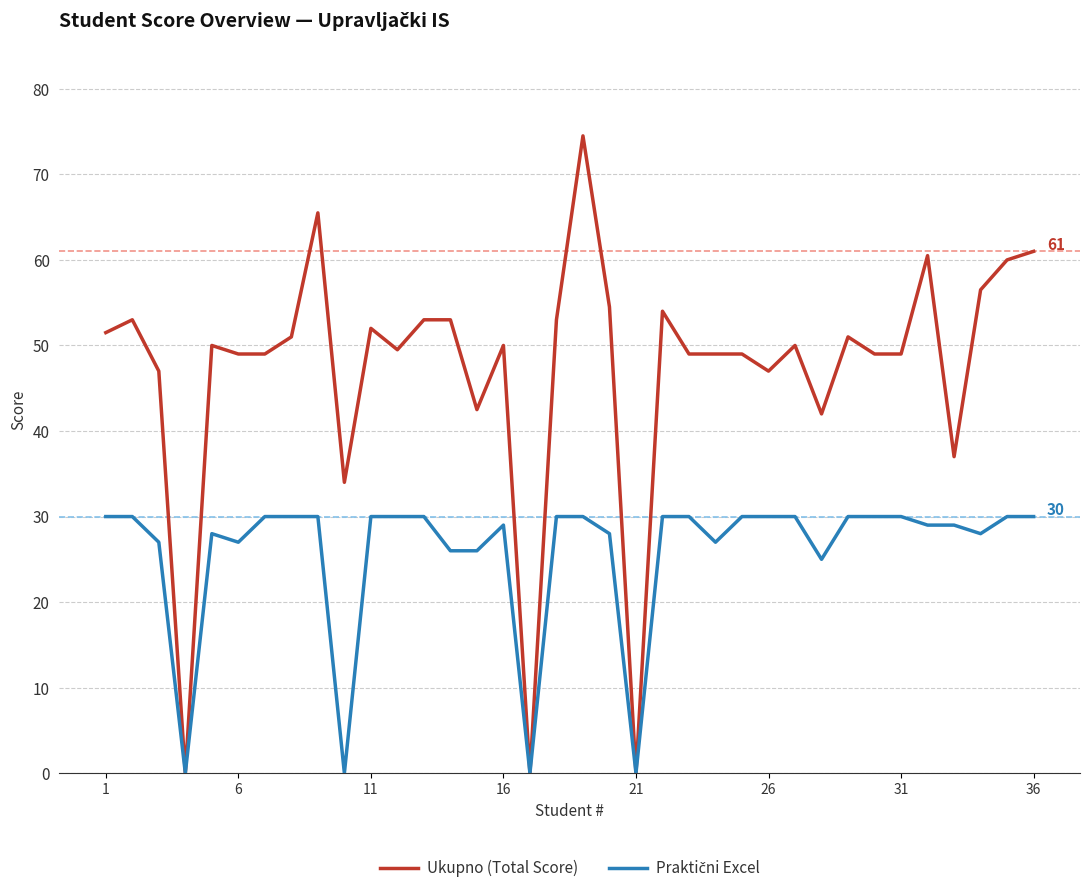

What is the maximum value for Ukupno (Total Score)?

74.5